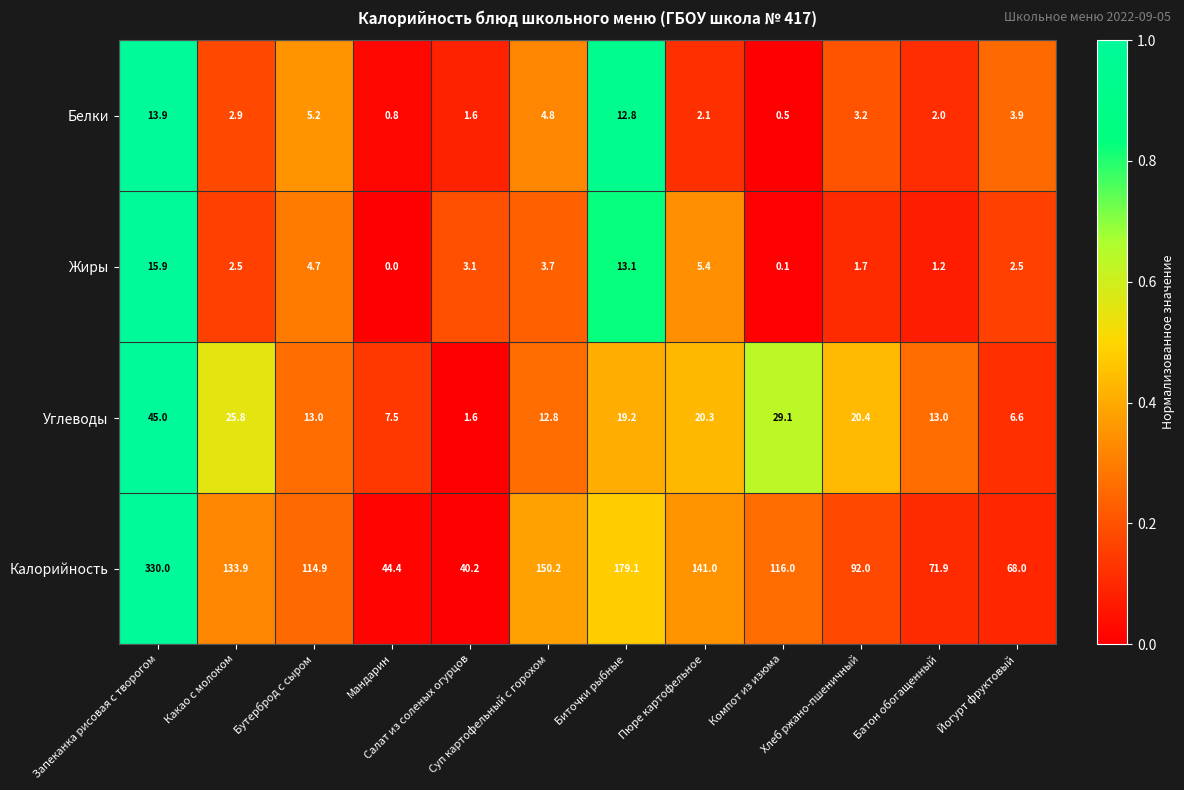

What is the greatest value displayed?

330.0